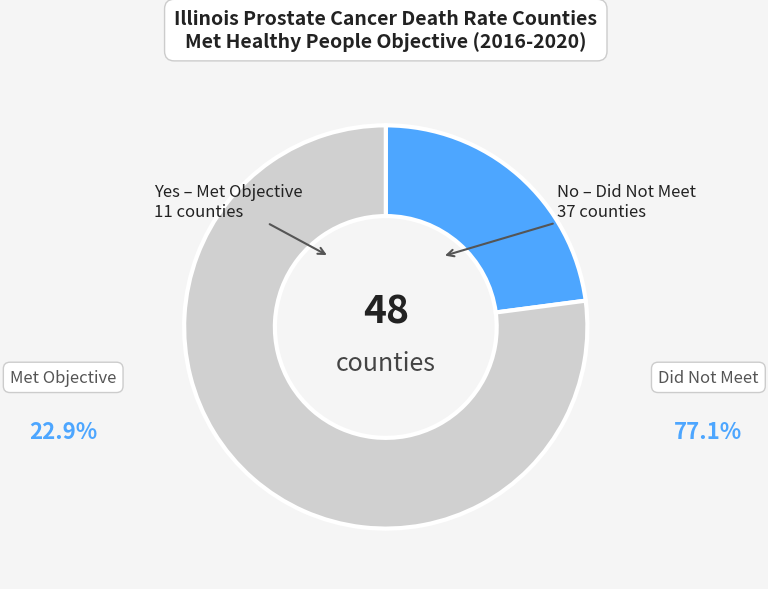

Is there any slice that represents more than half of the pie?

Yes